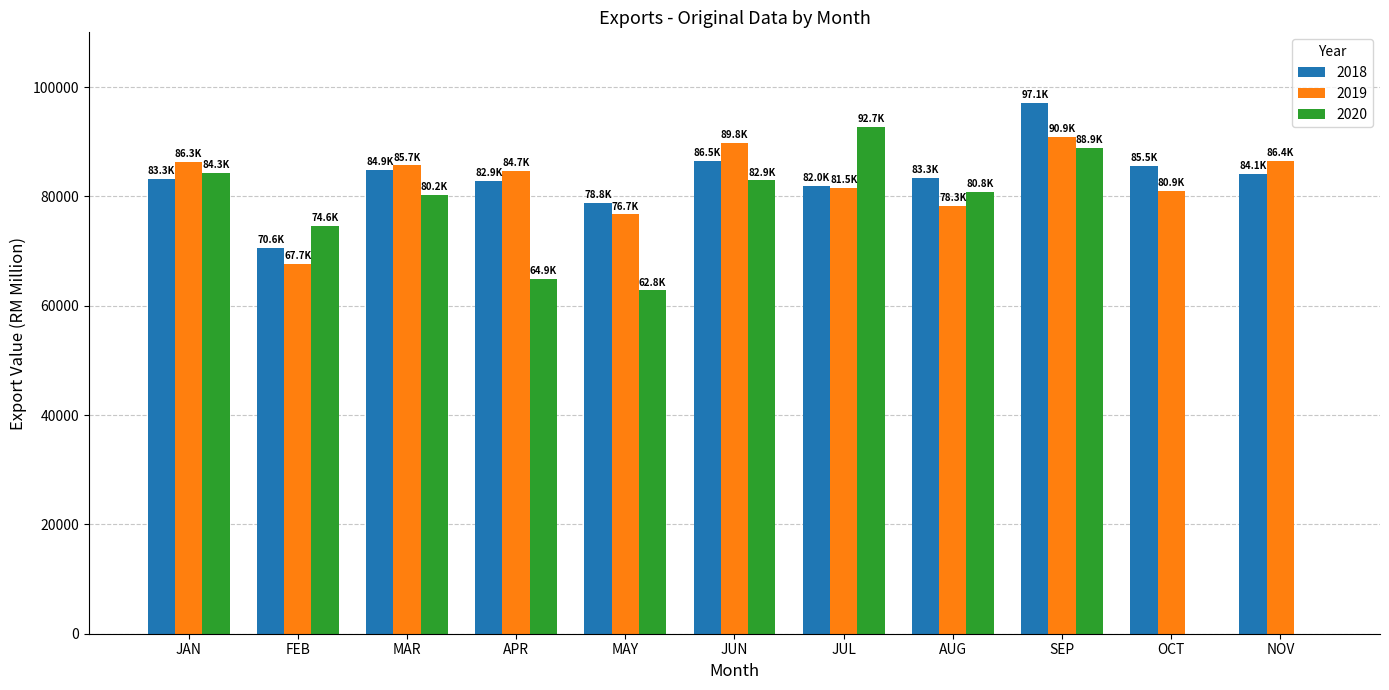

Are the bars horizontal?

No